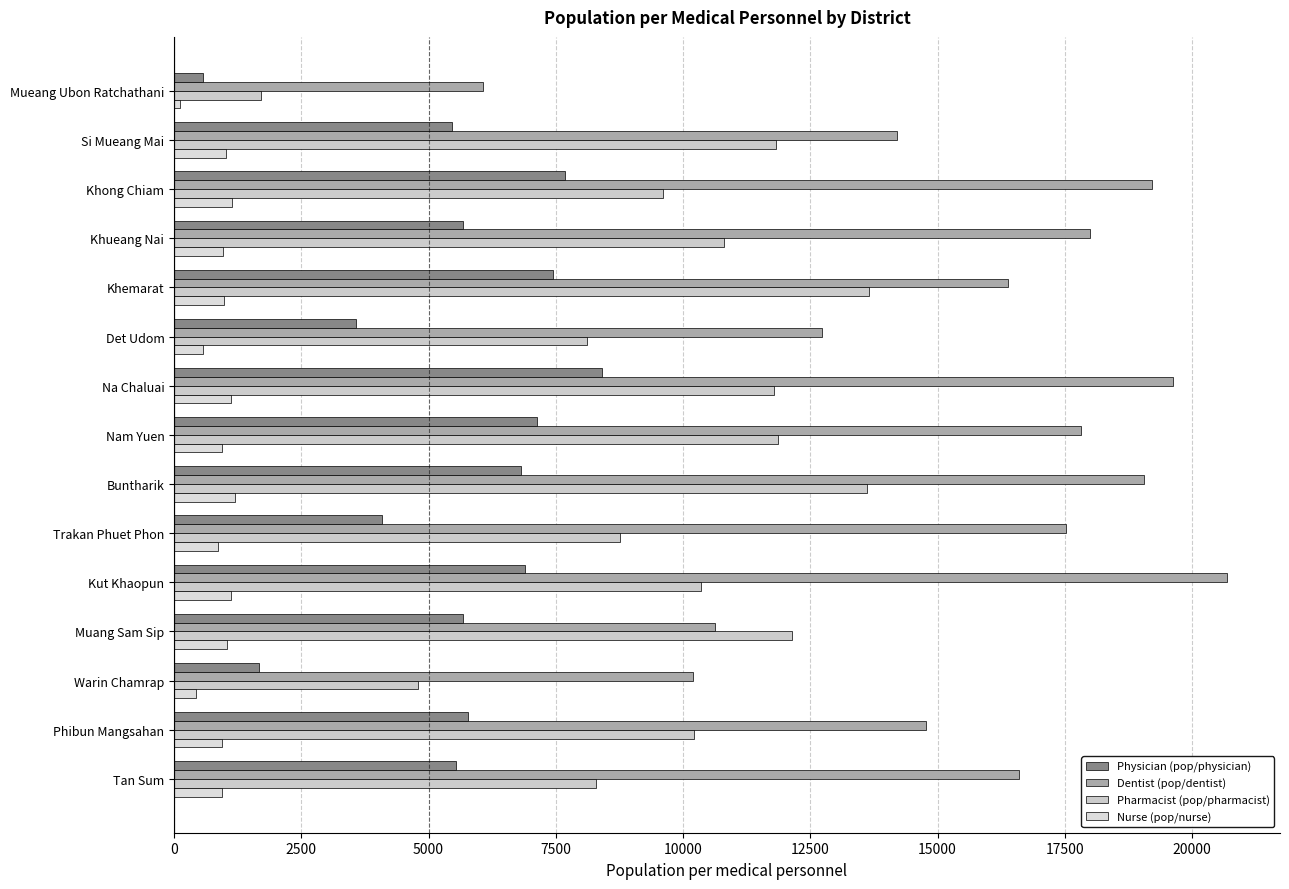

Which label corresponds to the largest value in the chart?

Kut Khaopun